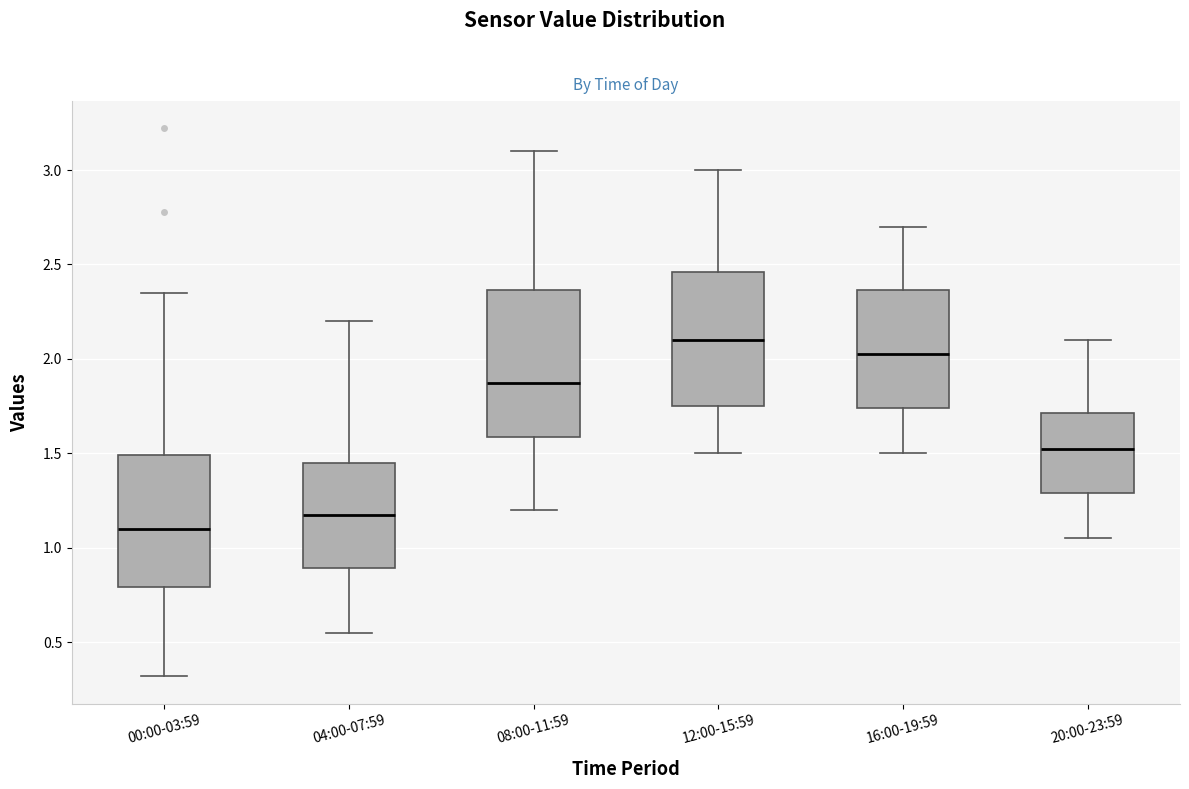

Reading left to right, read every box against the y-axis: the position of its median line, the range the box covers, and the ends of its whiskers. The values are not printed on the chart, so give them approximately, as read against the axis.

00:00-03:59: median 1.10, box 0.80 to 1.50, whiskers 0.30 to 2.35
04:00-07:59: median 1.20, box 0.90 to 1.45, whiskers 0.55 to 2.20
08:00-11:59: median 1.90, box 1.60 to 2.35, whiskers 1.20 to 3.10
12:00-15:59: median 2.10, box 1.75 to 2.45, whiskers 1.50 to 3.00
16:00-19:59: median 2.05, box 1.75 to 2.35, whiskers 1.50 to 2.70
20:00-23:59: median 1.55, box 1.30 to 1.70, whiskers 1.05 to 2.10